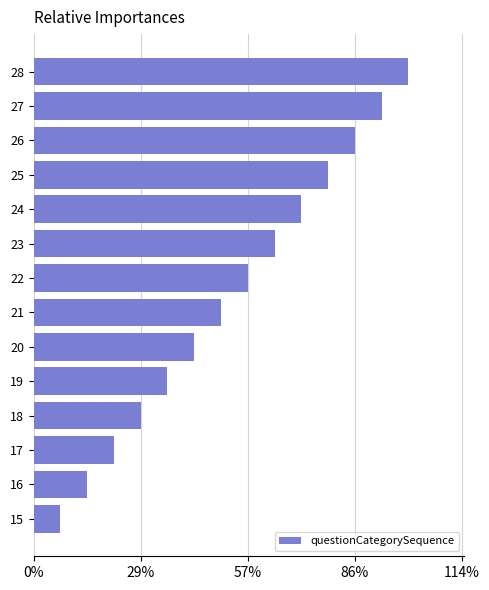

List the labels in order of value, smallest first.

15, 16, 17, 18, 19, 20, 21, 22, 23, 24, 25, 26, 27, 28